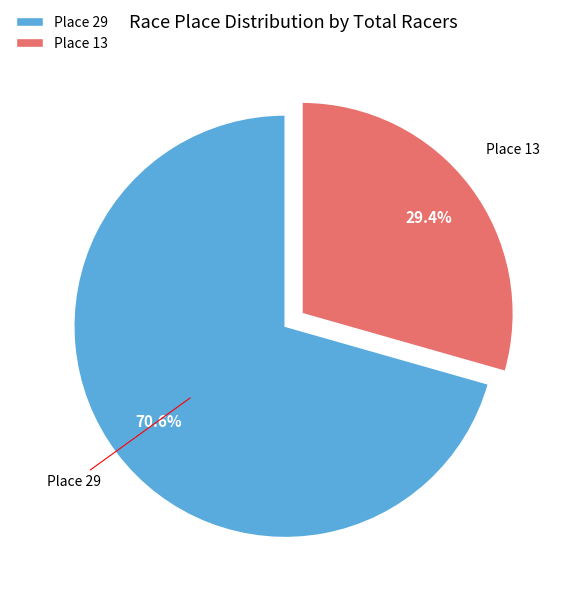

How many slices are in this pie chart?

2